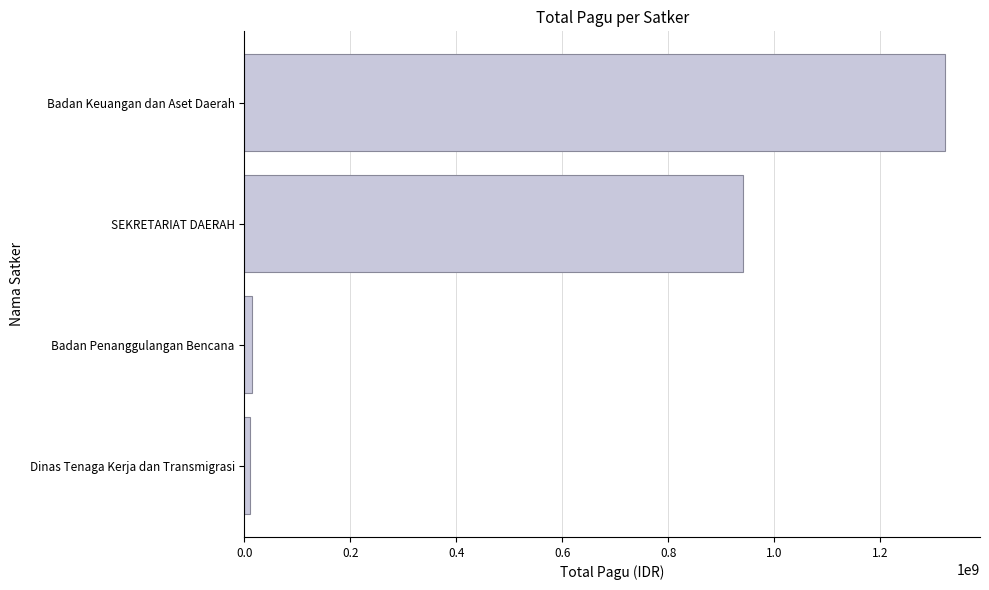

What is the approximate value at Badan Keuangan dan Aset Daerah?

1321794126